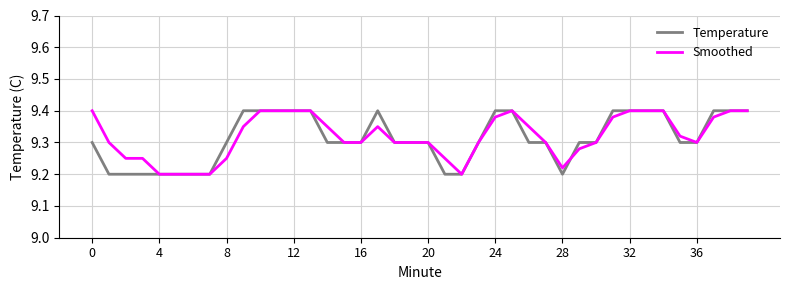

Does the chart display data point markers on the line(s)?

No